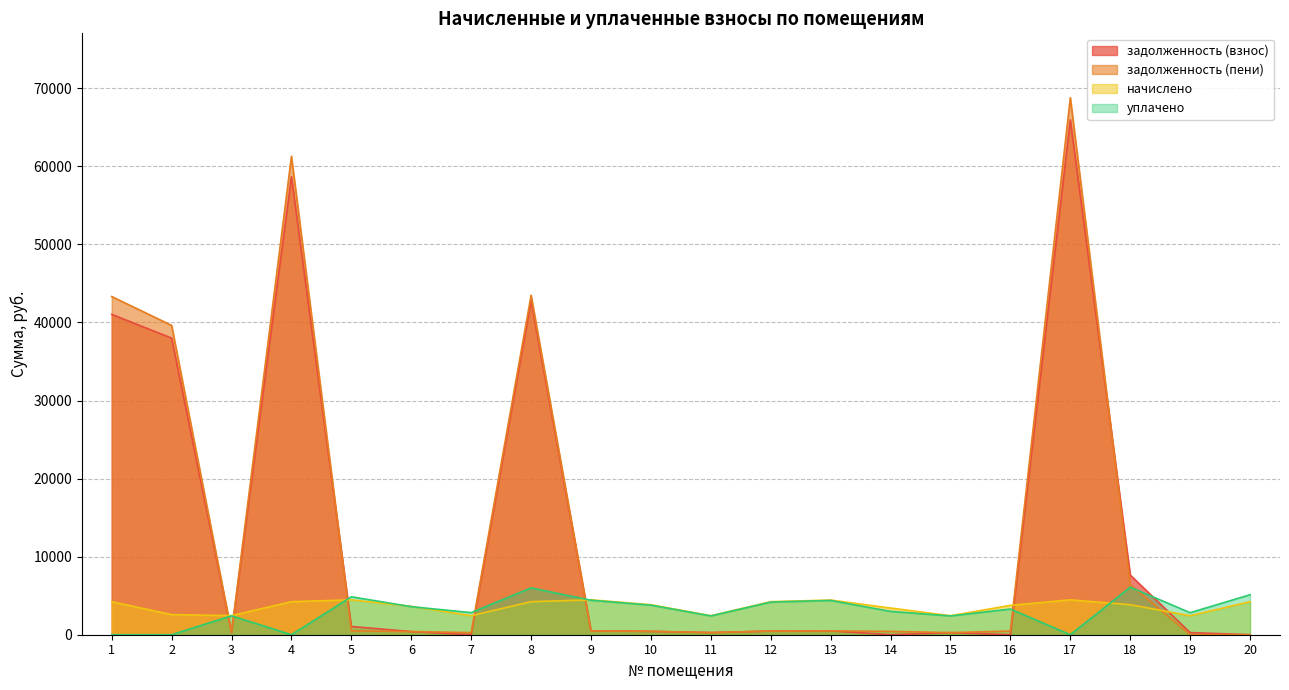

Where is the first local minimum for начислено?

3